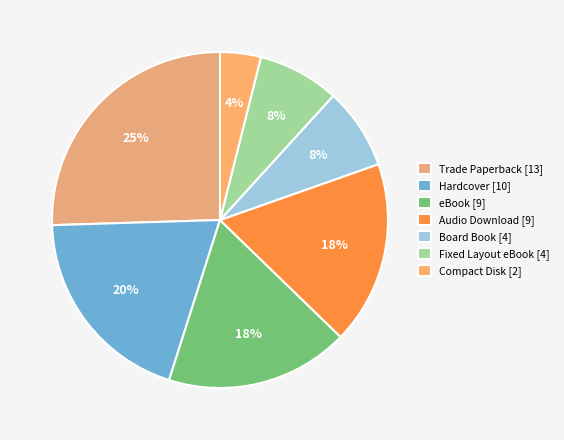

What is the largest slice in the pie chart?

Trade Paperback